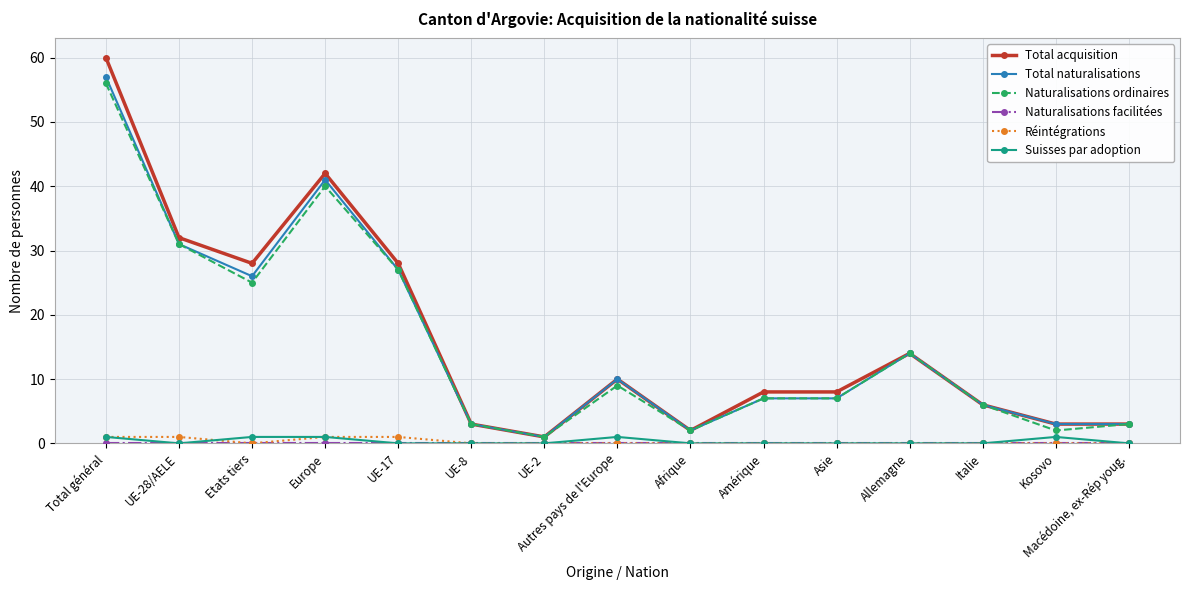

What position from the right is Allemagne?

4